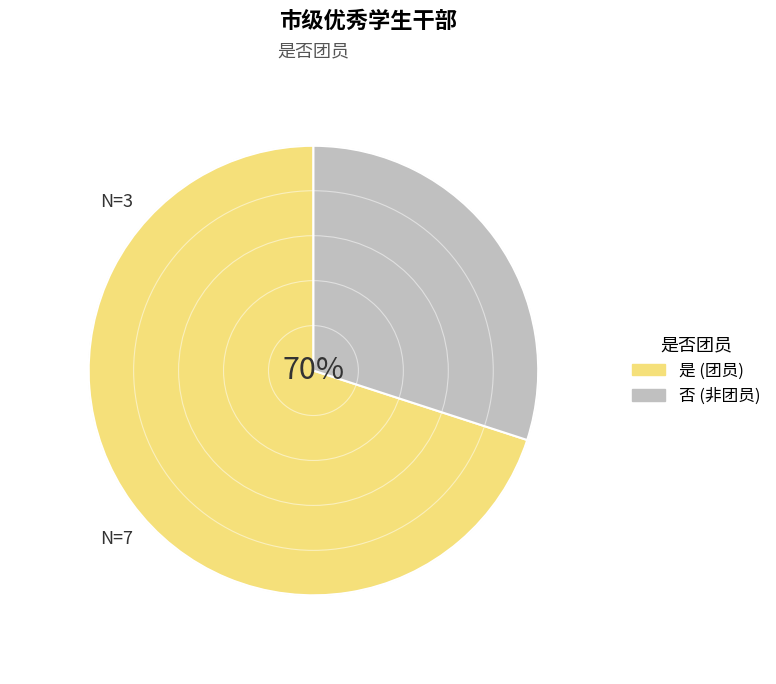

To the nearest percent, what percentage of the pie is 是?

70%